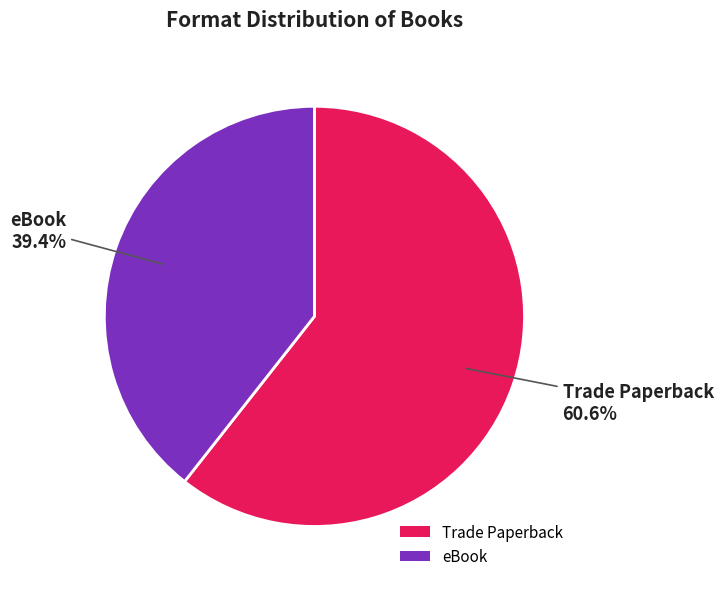

Which category accounts for the majority?

Trade Paperback